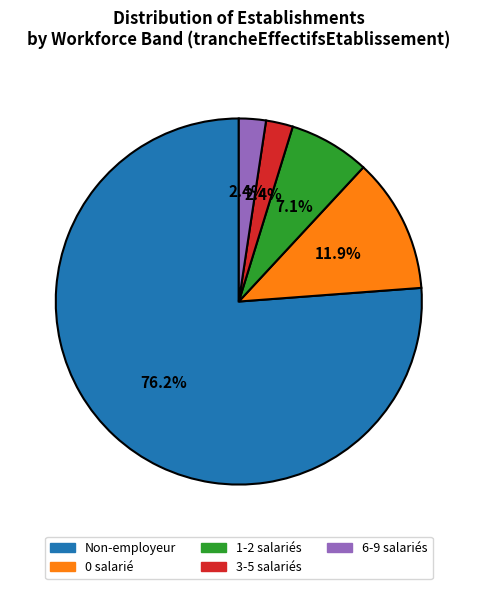

Does any single category account for the majority?

Yes